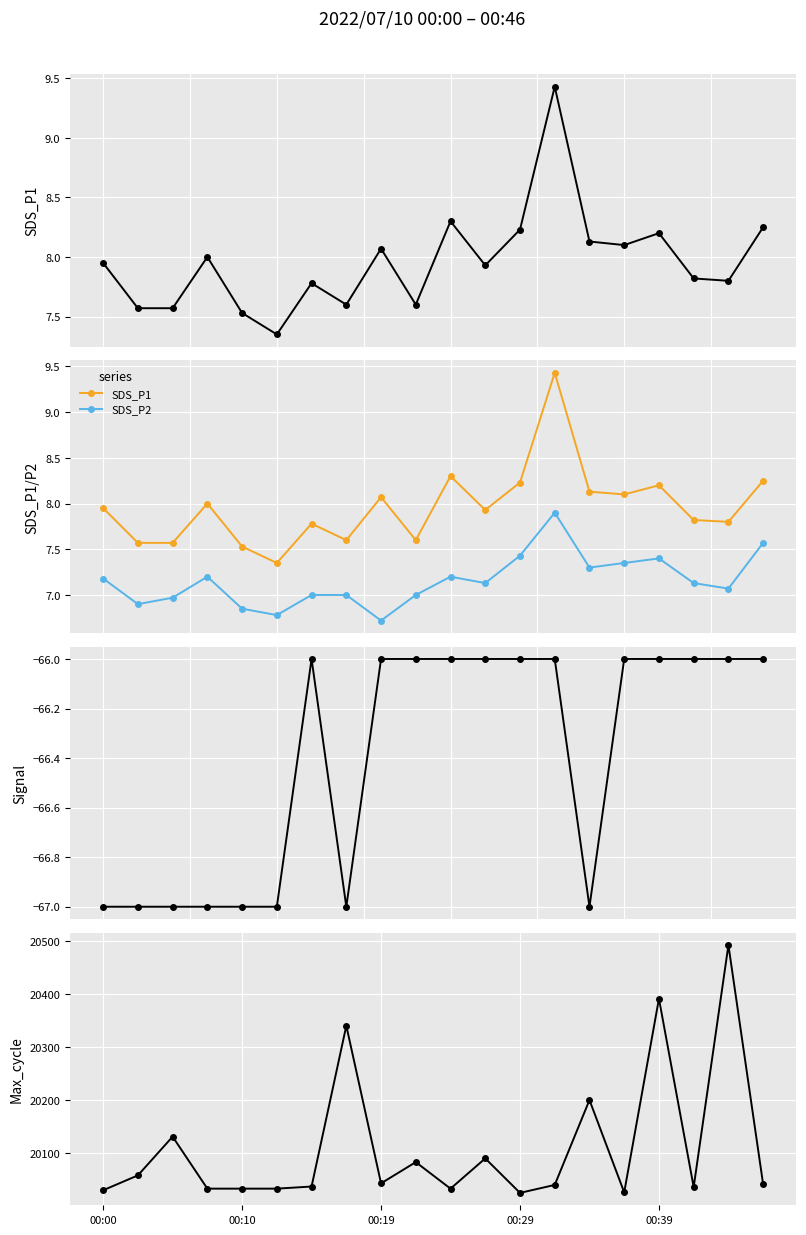

Is the value of Max_cycle at 6 greater than the value of Signal at 13?

Yes